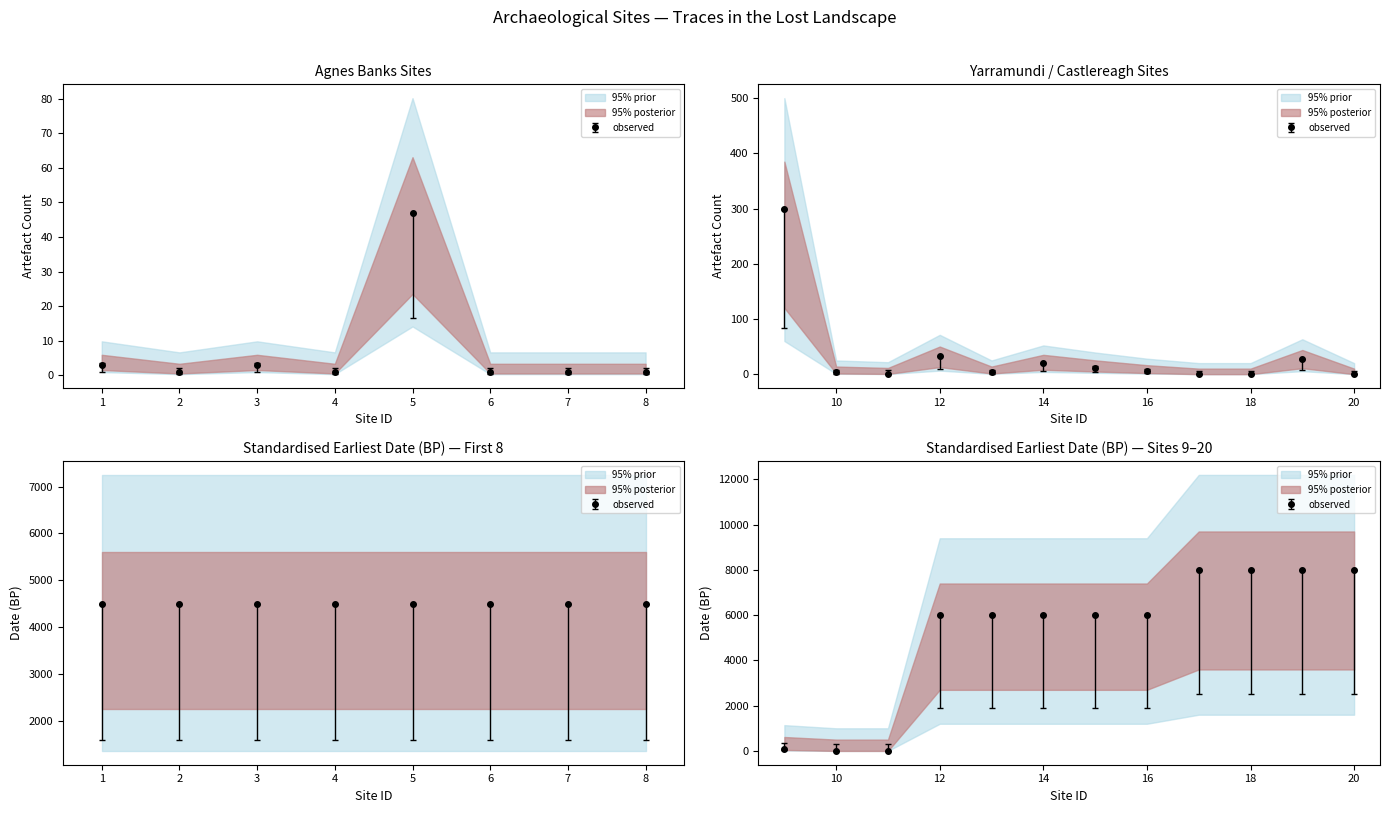

What is the difference between the maximum and minimum values in the Standardised Earliest Date (BP) series?

8000